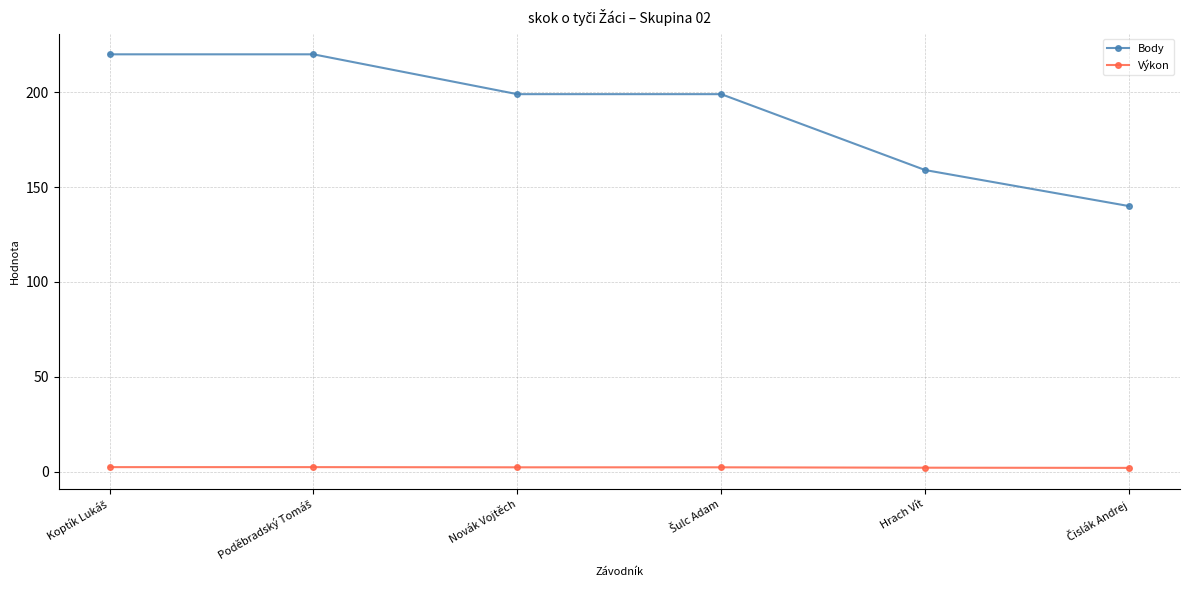

What is the minimum value for Body?

140.0